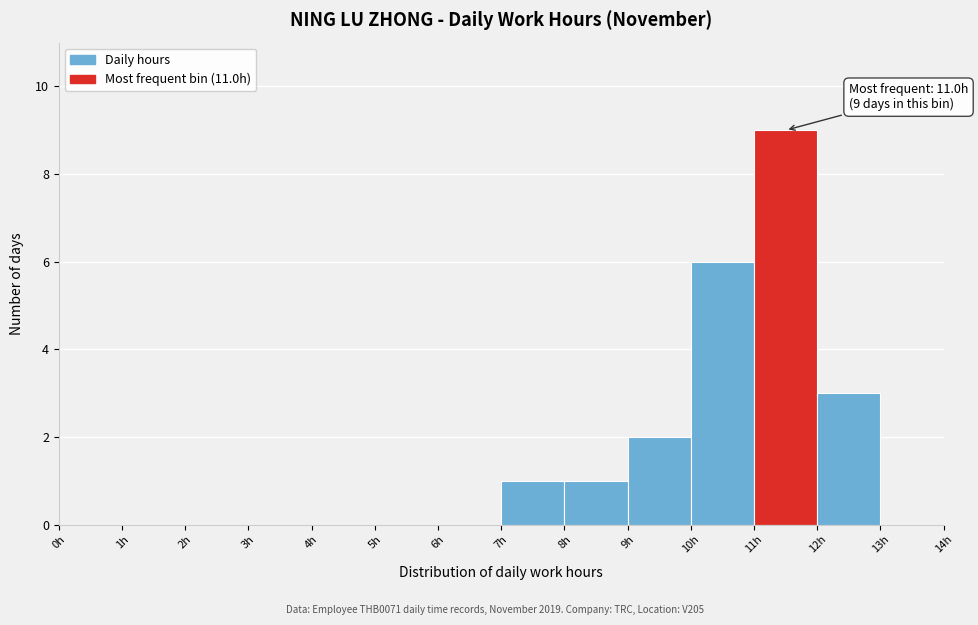

Which range on the x-axis has the tallest bar?

11 to 12